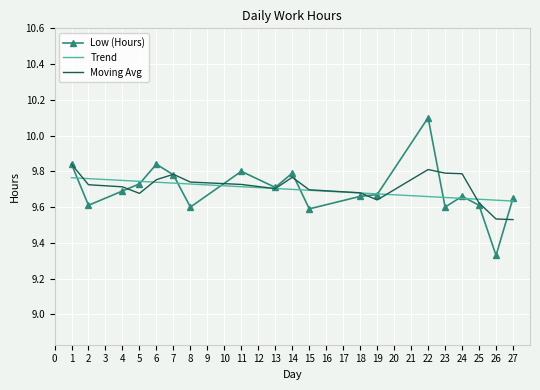

List the series in order of their peak value, highest first.

Low (Hours), Moving Avg, Trend